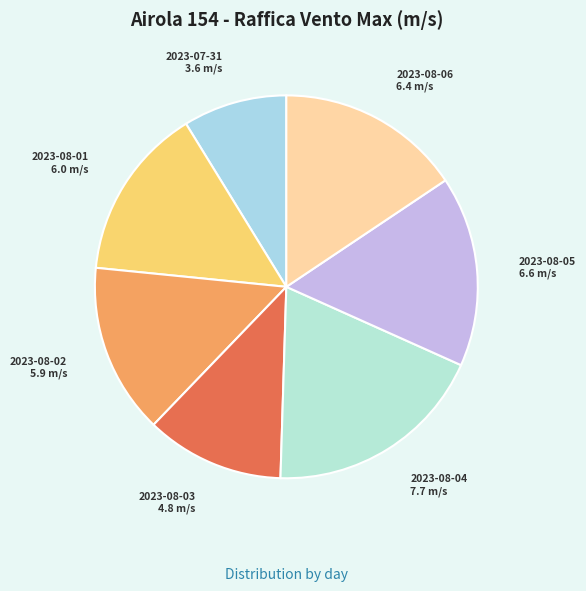

How many segments does this pie chart have?

7